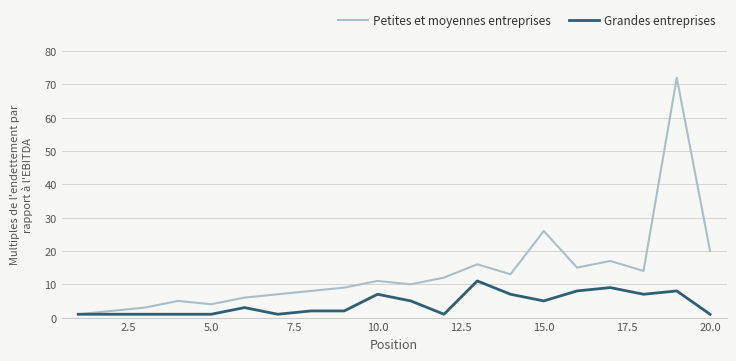

True or false: Grandes entreprises has more than 0 points higher than both neighbors.

True